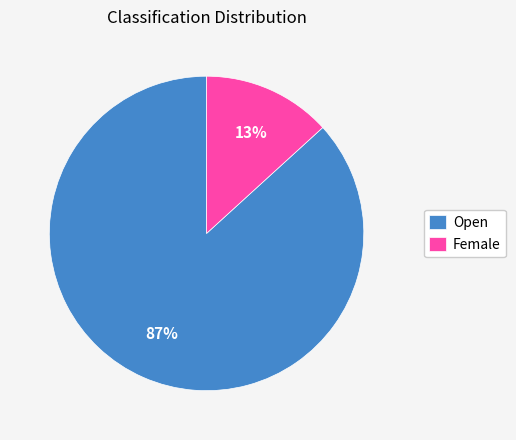

To the nearest percent, what is the difference between the largest and smallest slice percentages?

74%